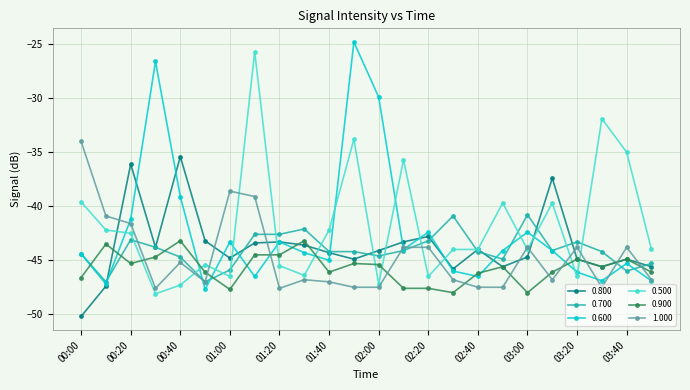

What is the highest value of the 1.000 series?

-34.0